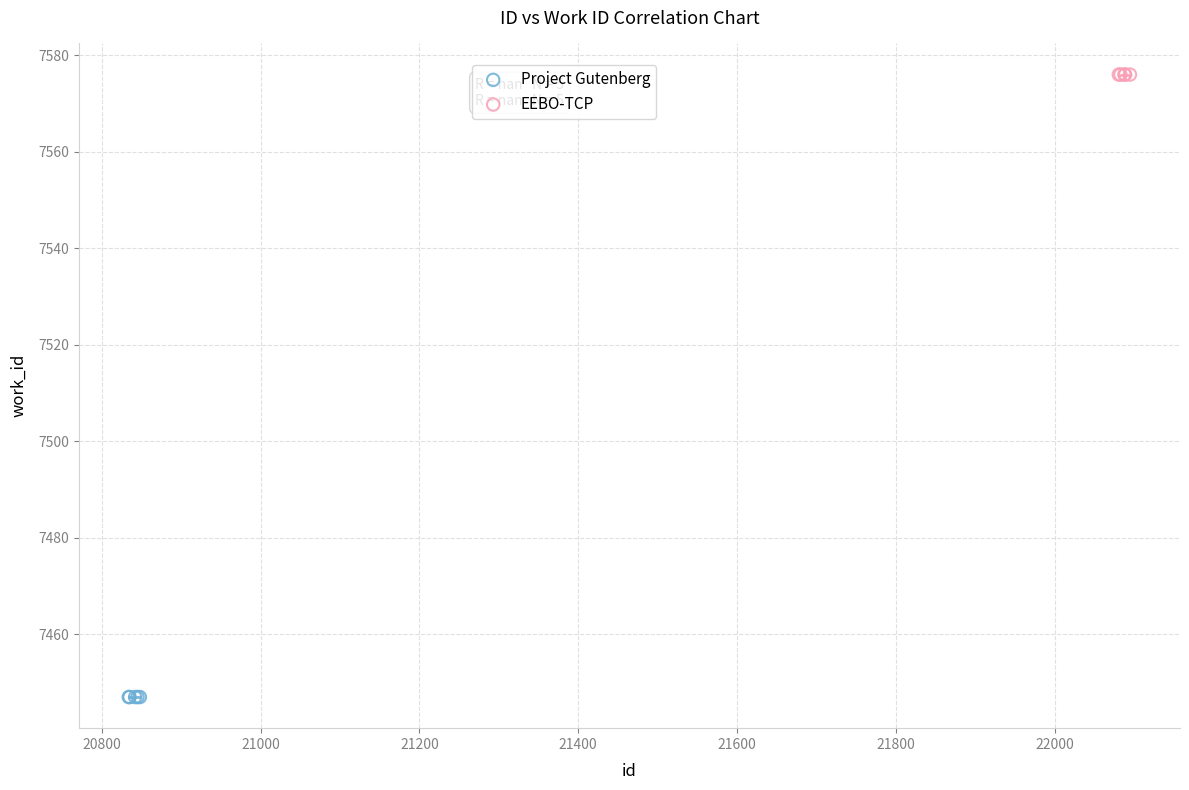

Which series reaches the maximum Y coordinate?

EEBO-TCP